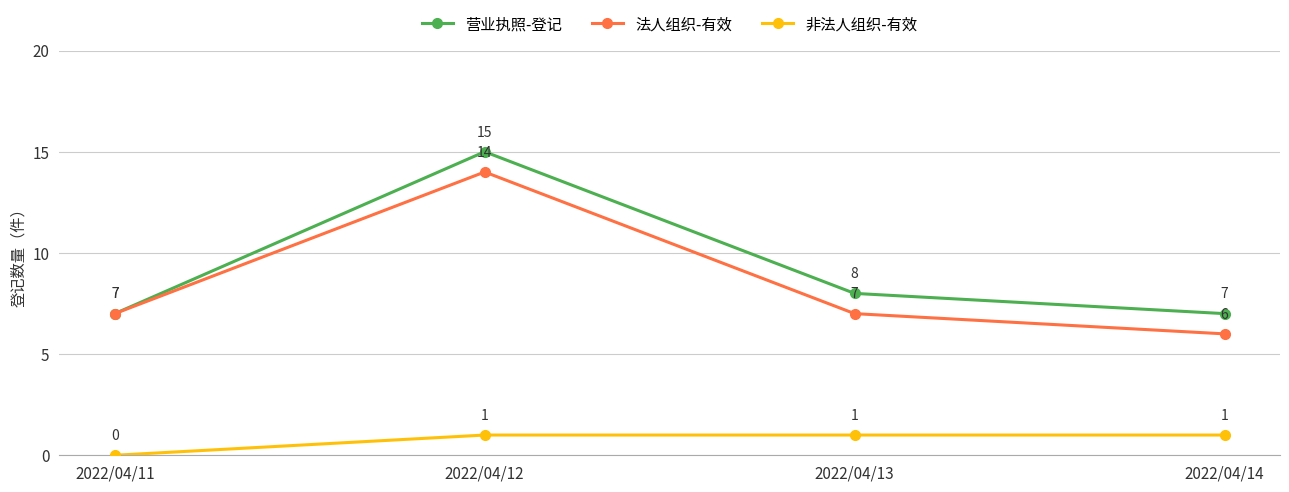

True or false: 法人组织-有效 and 非法人组织-有效 cross at least once.

False